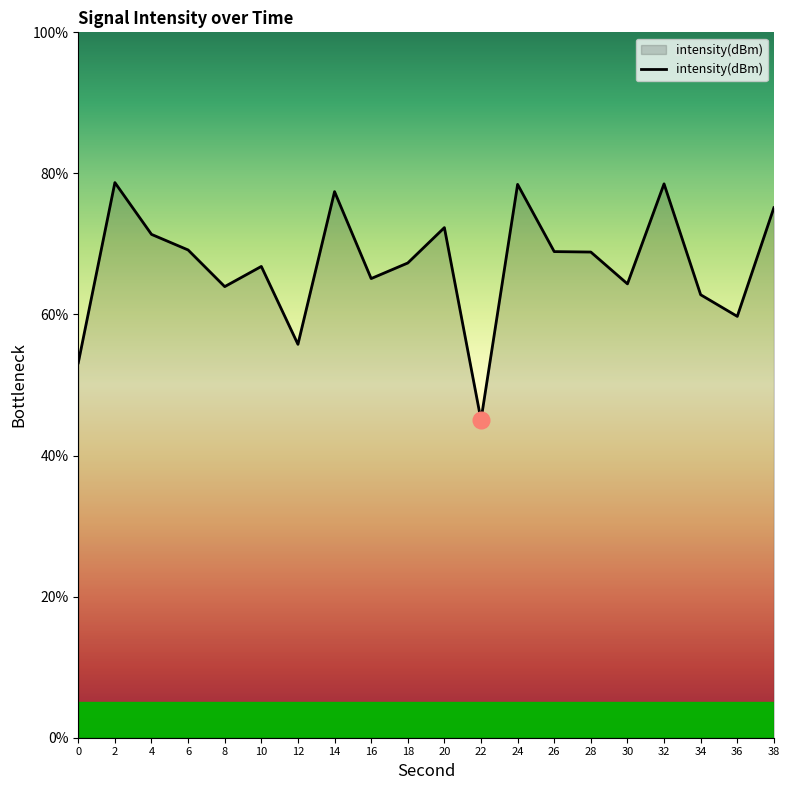

What is the greatest value displayed?

78.7